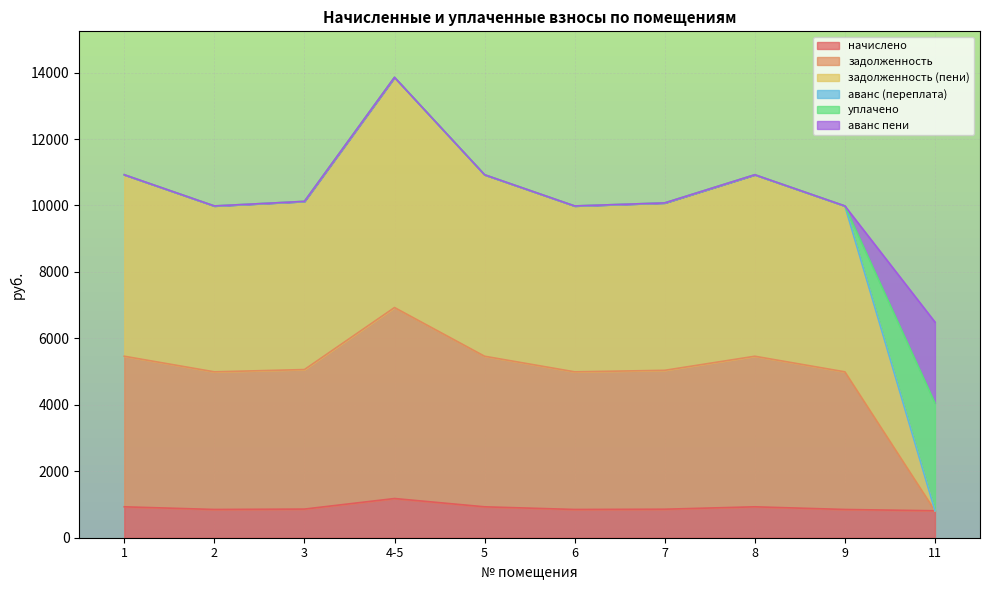

Which series has the largest total across all categories?

задолженность (пени)